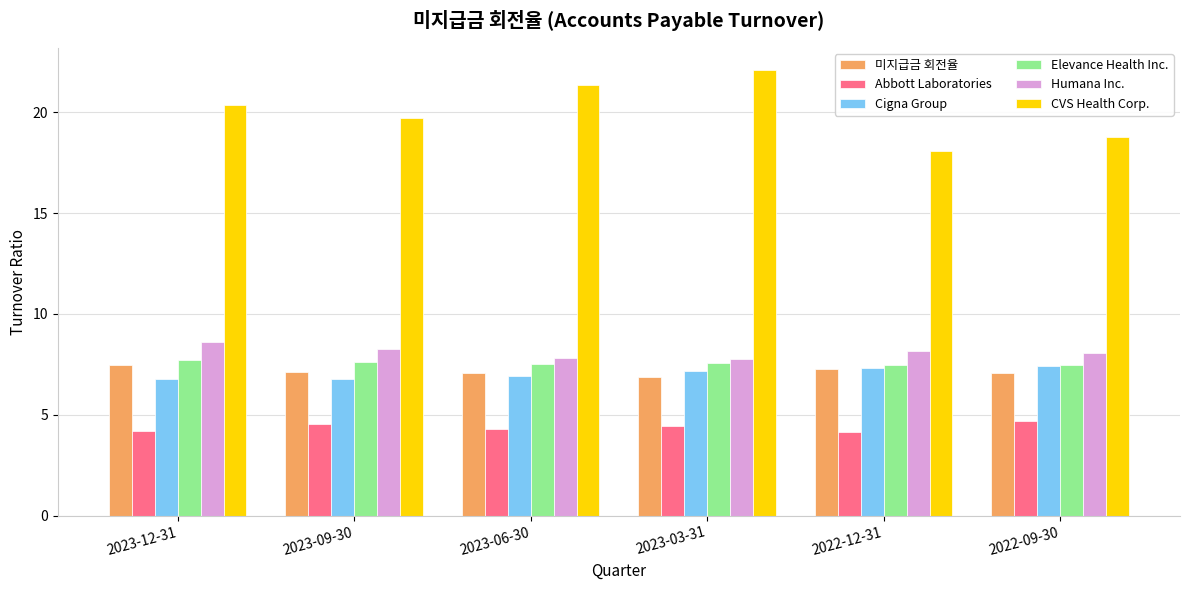

What is the difference between the second highest and minimum values in the Humana Inc. series?

0.5